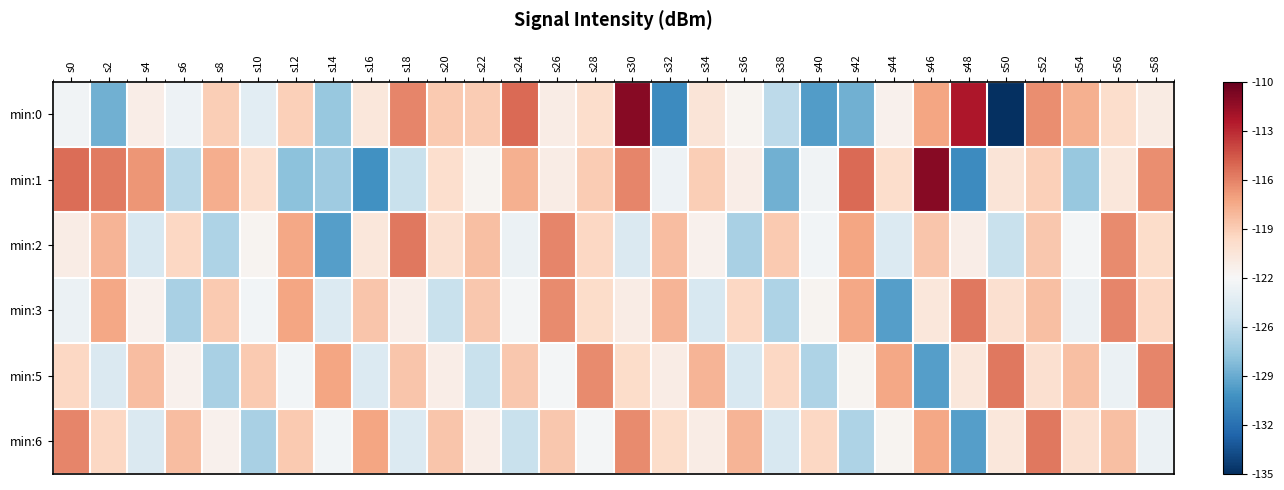

Which category has the lowest value across all series?

s50